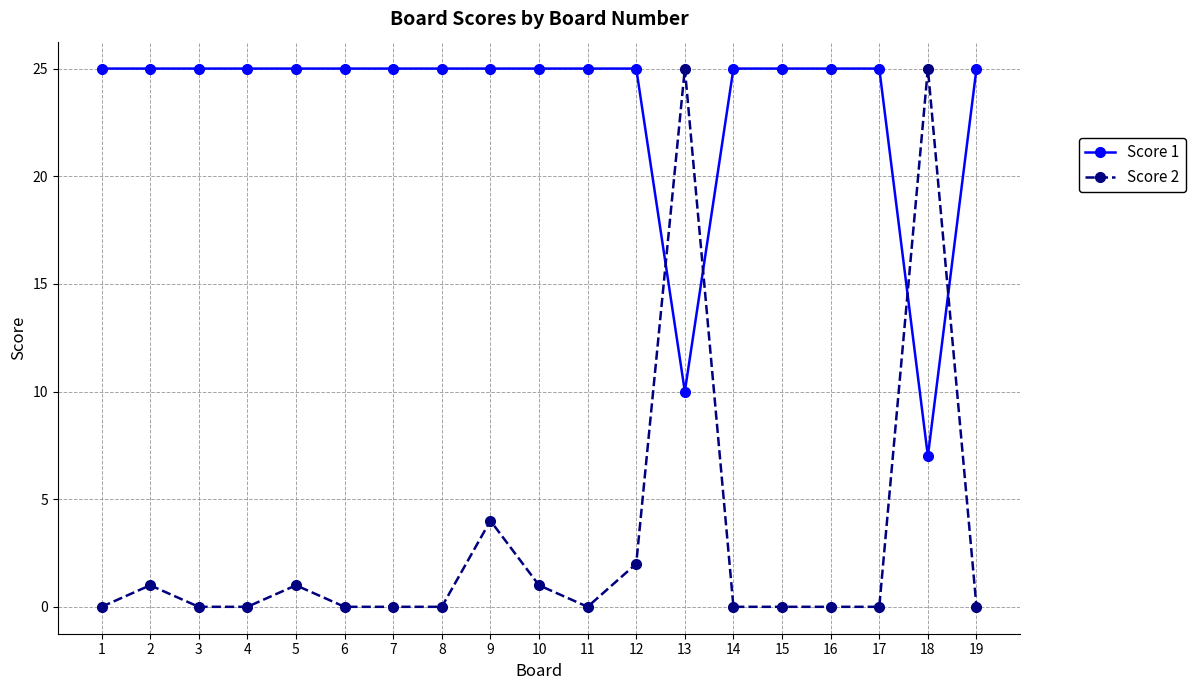

Rank the series at 7 from lowest to highest value.

Score 2, Score 1